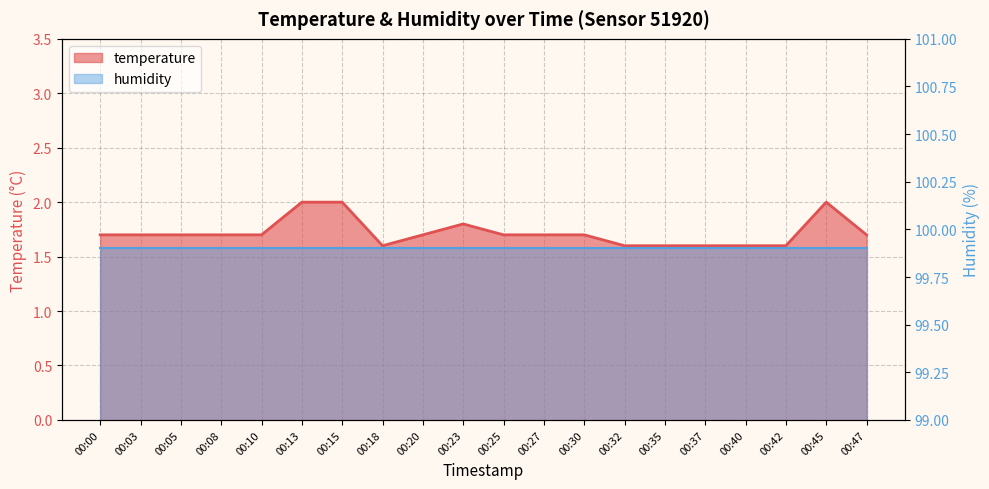

Which has a higher value, 00:15 or 00:32?

00:15